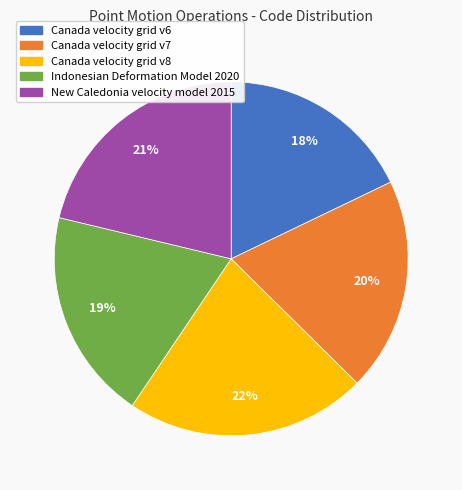

To the nearest percent, what is the average slice percentage?

20%